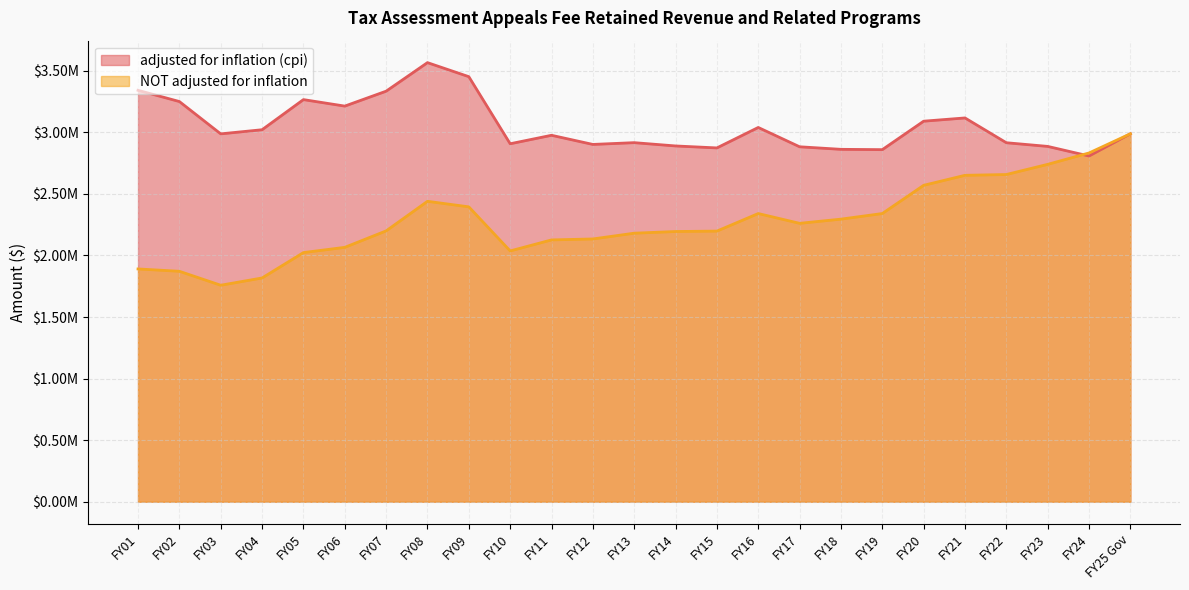

What are all the series names shown in the legend?

adjusted for inflation (cpi), NOT adjusted for inflation